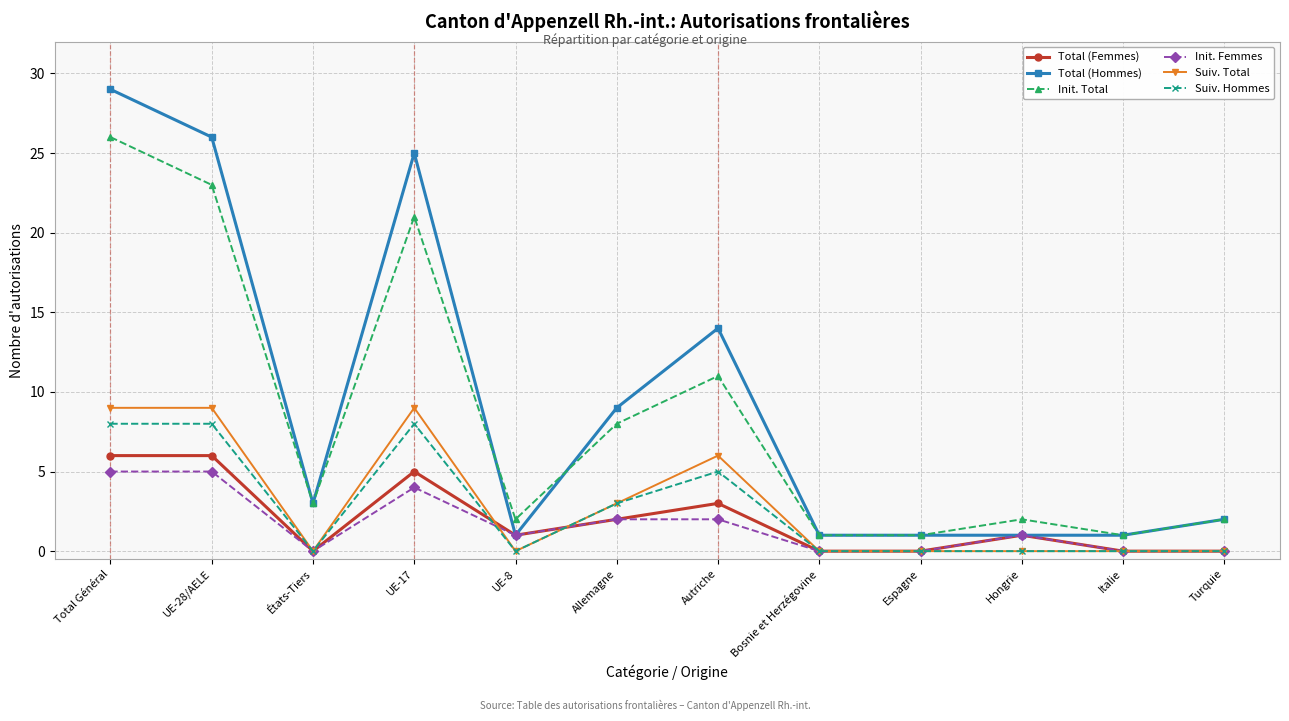

Count the Suiv. Hommes values in the range 0 to 8.

12